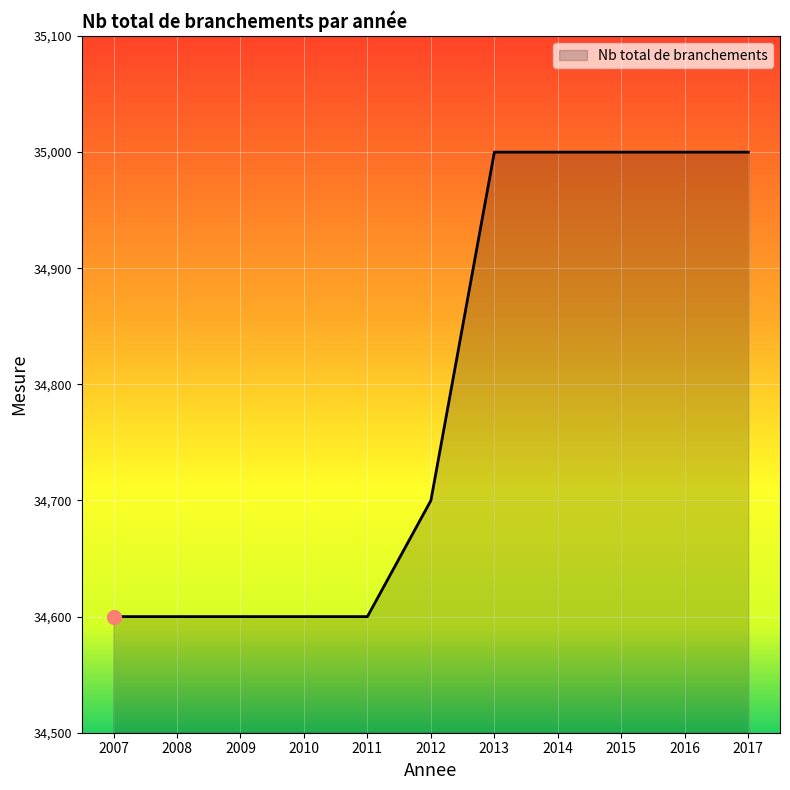

What is the change in value from 2009 to 2015?

+400